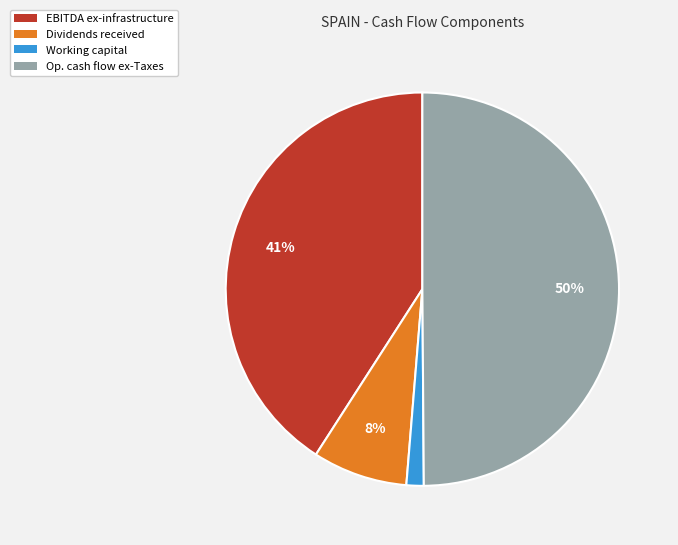

Combined, do Op. cash flow ex-Taxes and EBITDA ex-infrastructure account for over 50%?

Yes